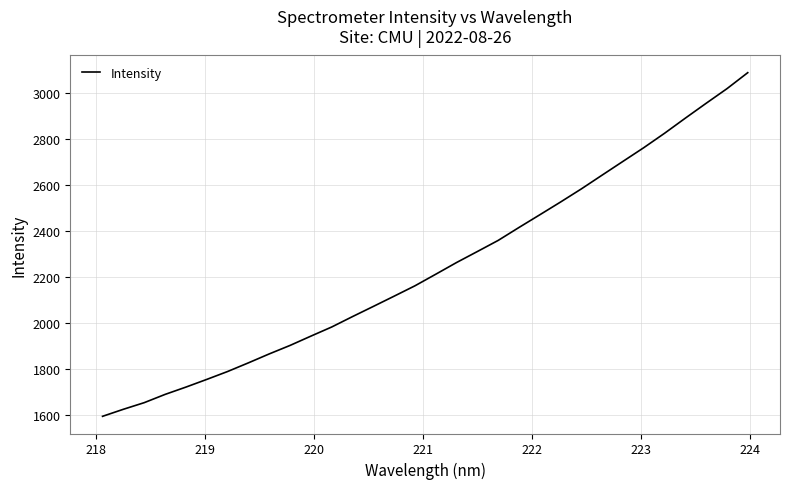

What is the smallest value displayed?

1596.1